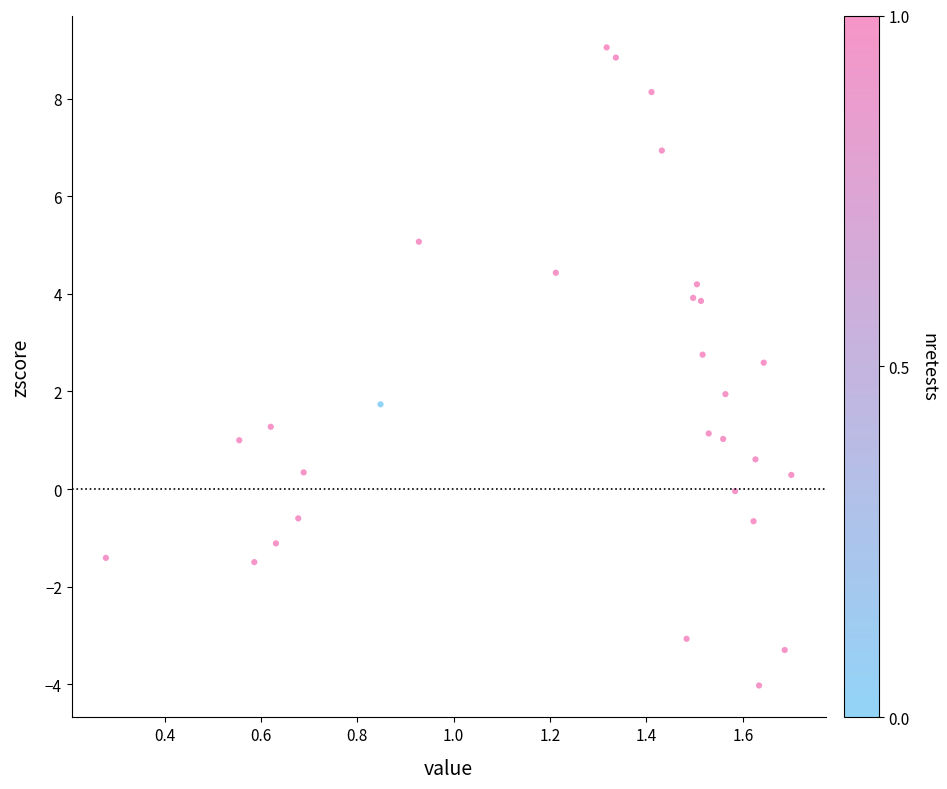

What is the range of Y values (max minus min)?

13.1